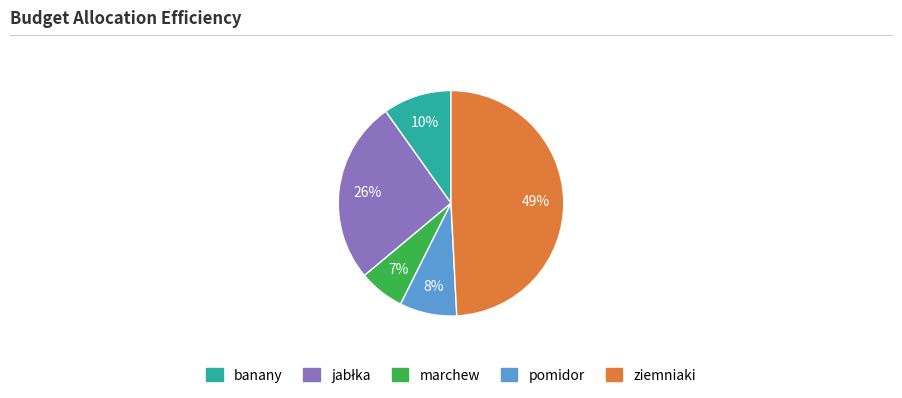

To the nearest percent, what percentage of the pie is ziemniaki?

49%